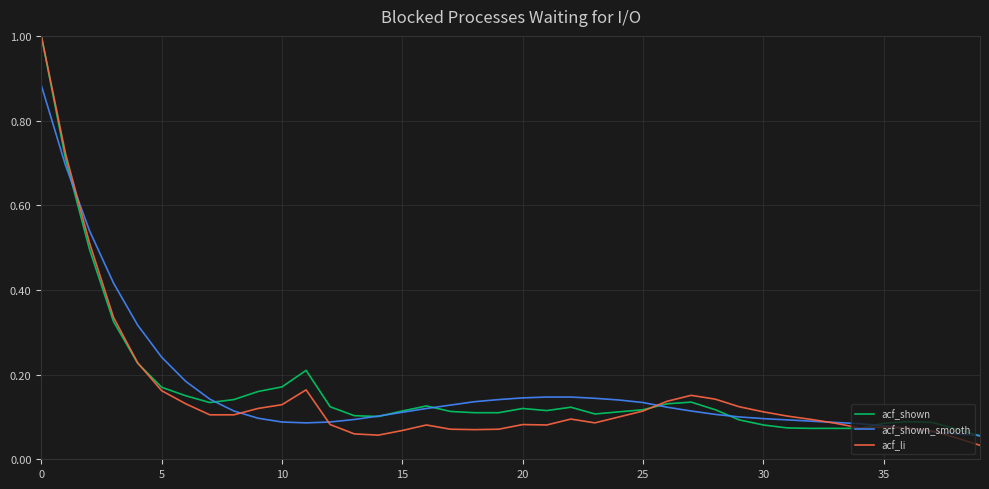

What is the maximum value shown in the chart?

1.0